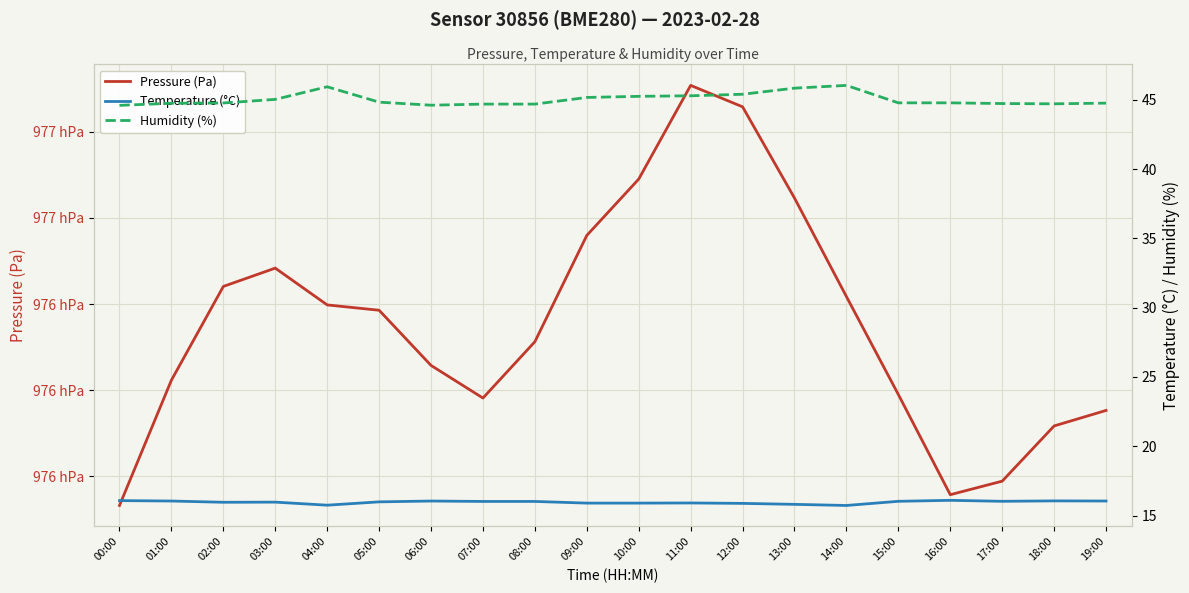

What is the sum of the Humidity (%) values at 18:00 and 03:00?

89.7